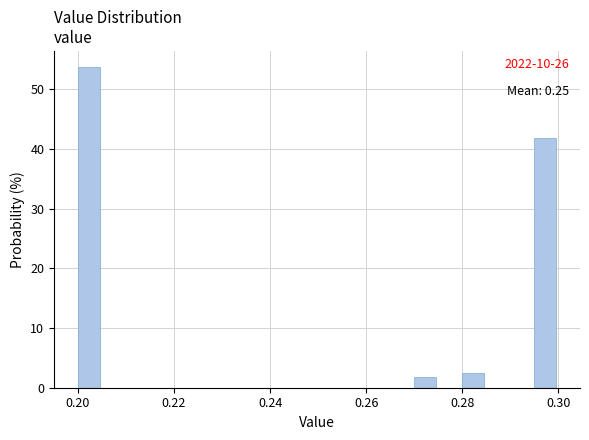

Around what value on the x-axis is the tallest bar? Give the approximate position of its centre, as read against the axis.

0.202